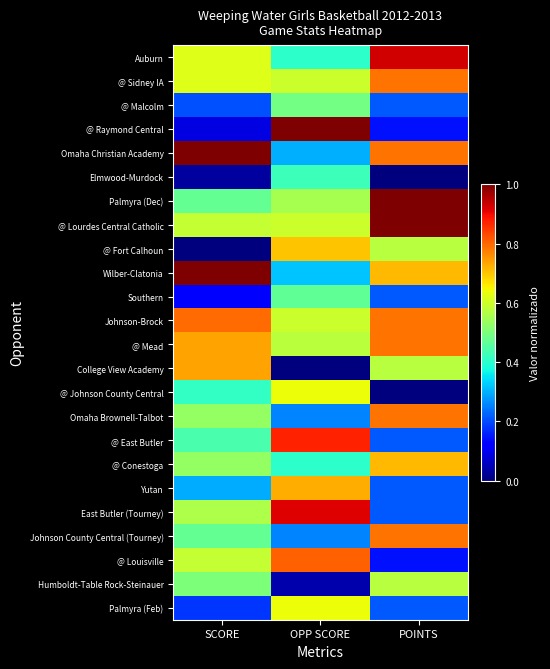

How many categories are shown in the chart?

3